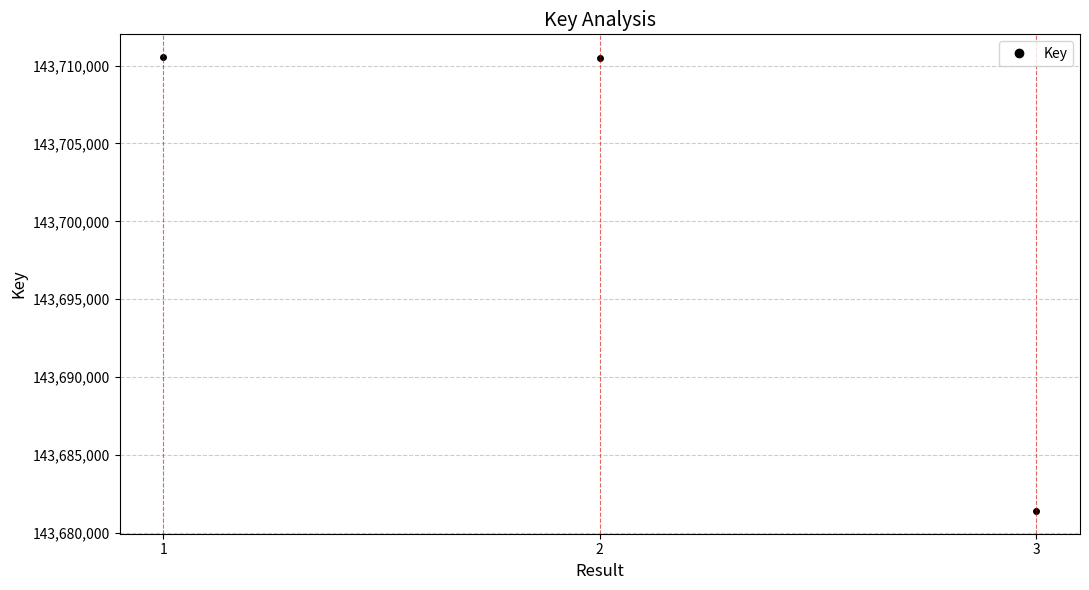

How many values are below 143710467?

1